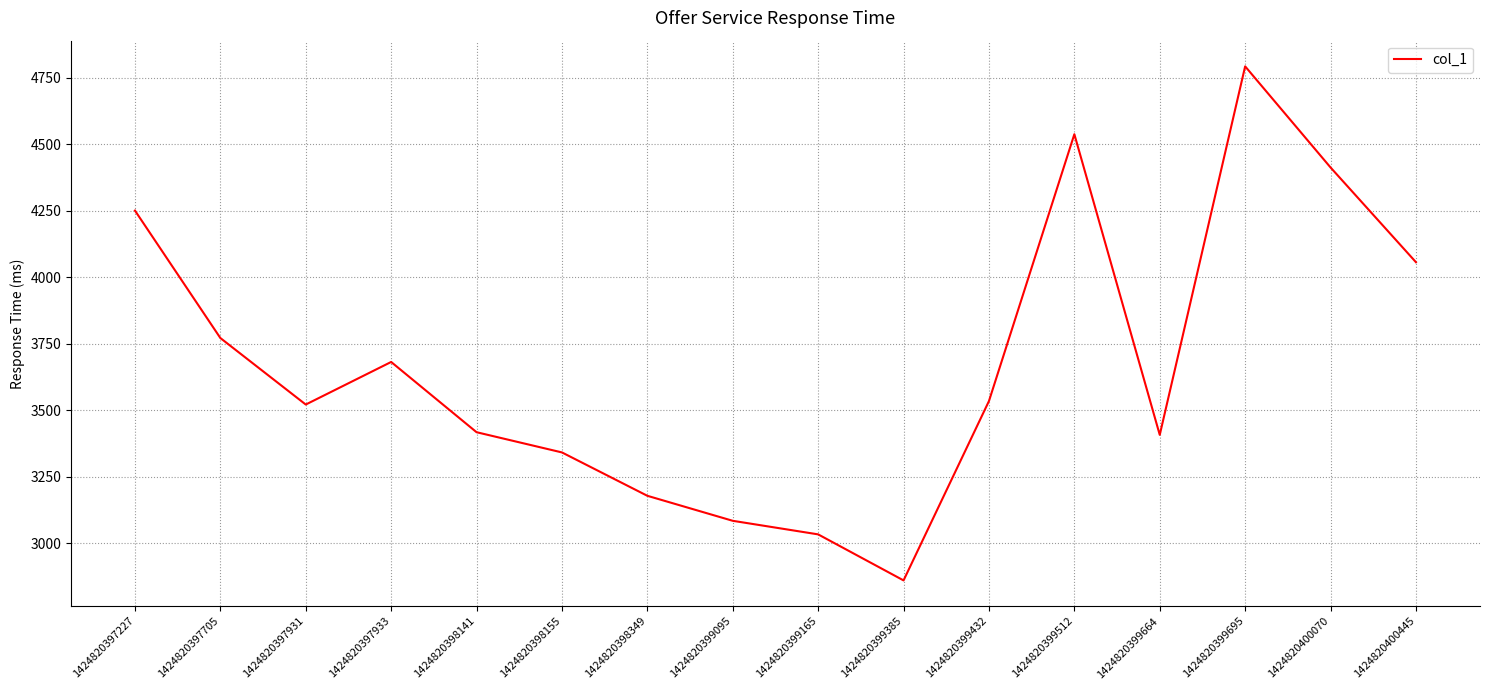

What is the difference between the maximum and minimum values?

1932